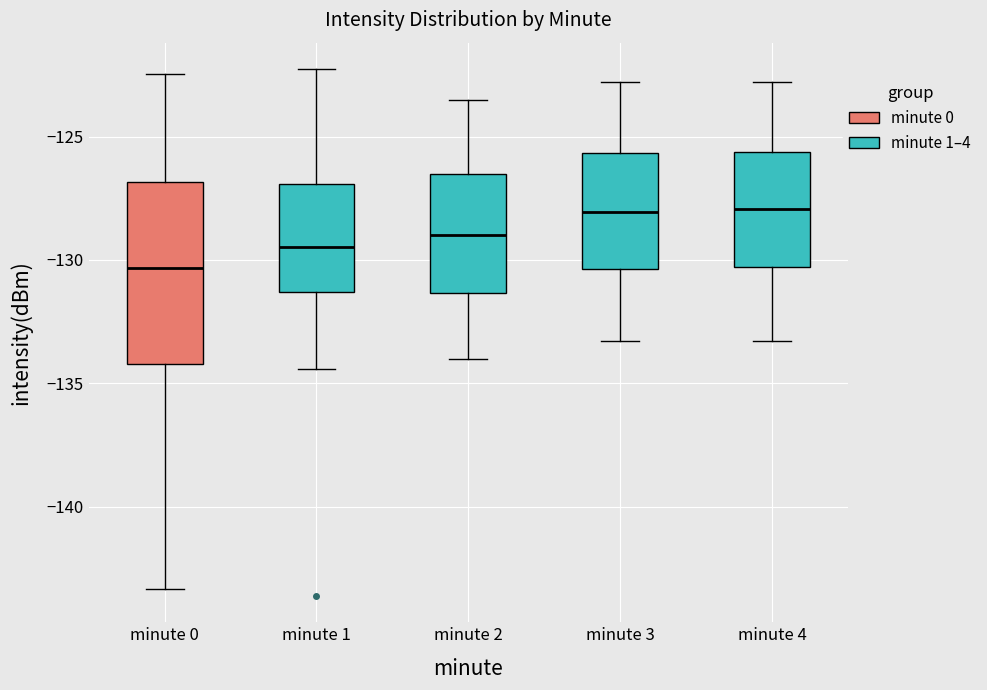

Where does the upper whisker of the box for minute 3 end on the y-axis? The values are not printed on the chart, so give them approximately, as read against the axis.

-123.0